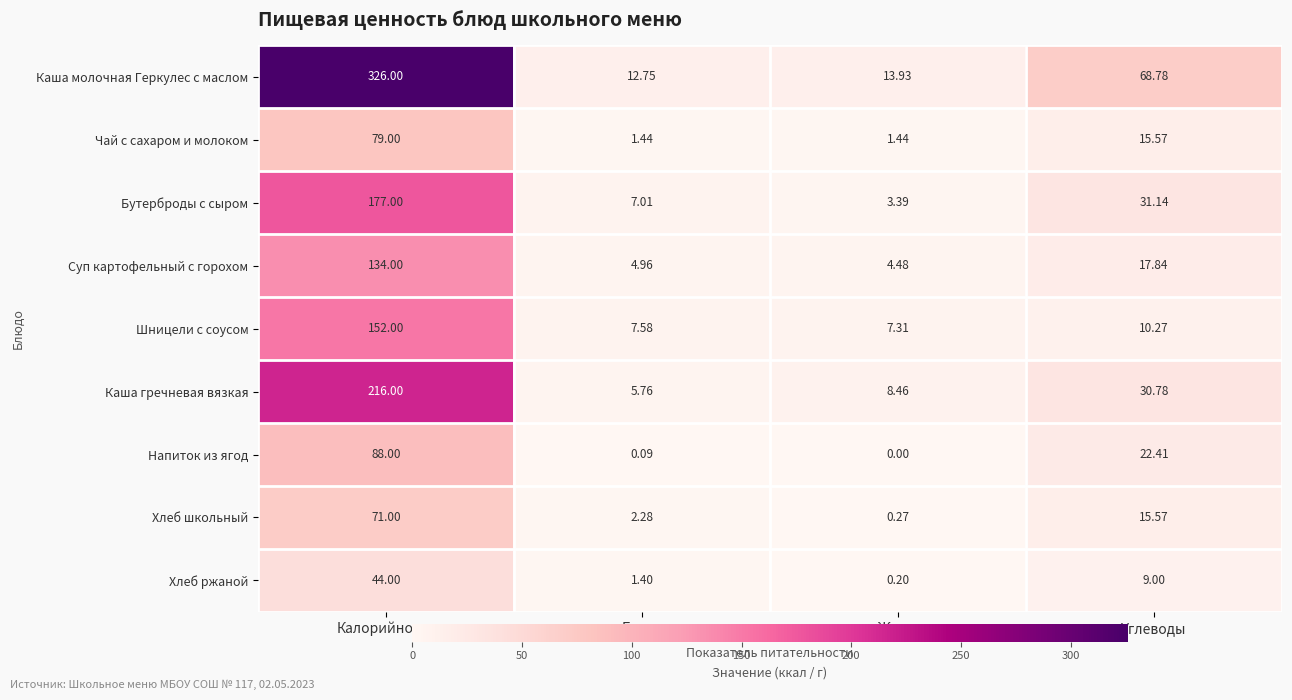

Between Калорийность and Белки, which series saw the biggest shift?

Каша молочная Геркулес с маслом